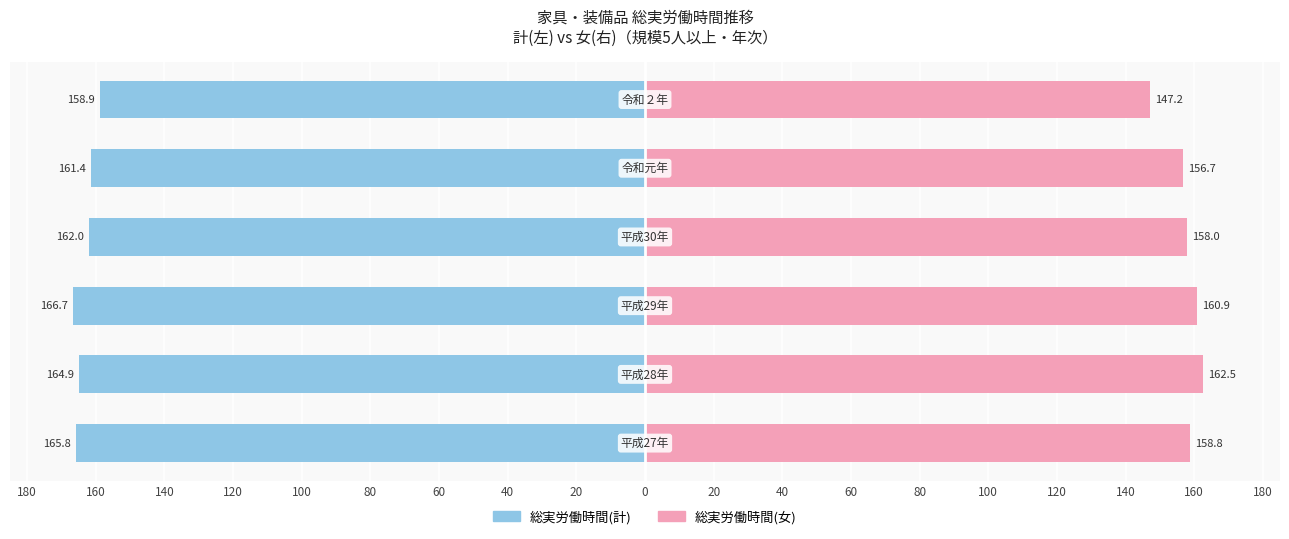

Is the value of 総実労働時間(計) at 140 greater than the value of 総実労働時間(女) at 160?

No